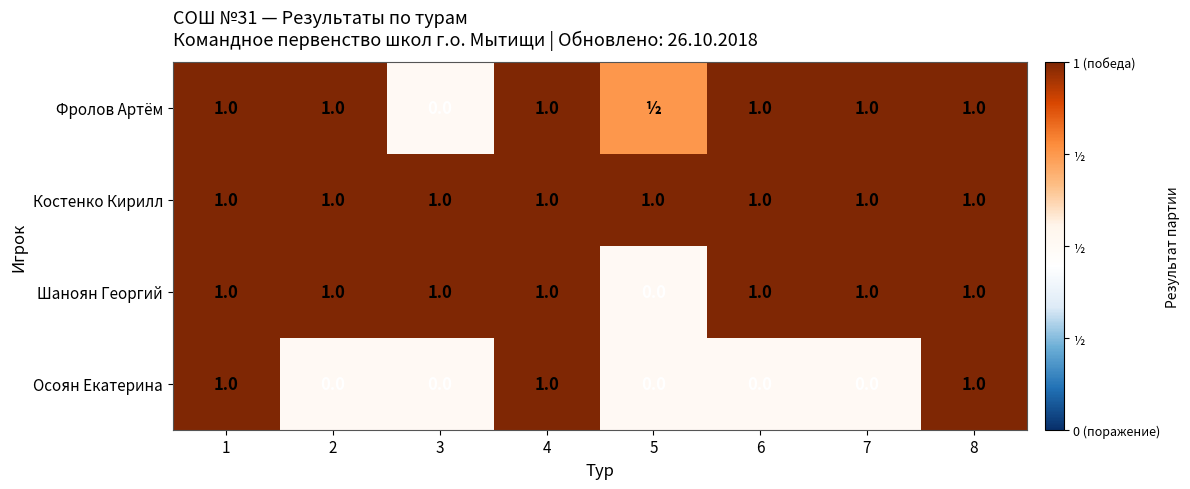

Which has a higher value, 5 or 8?

8